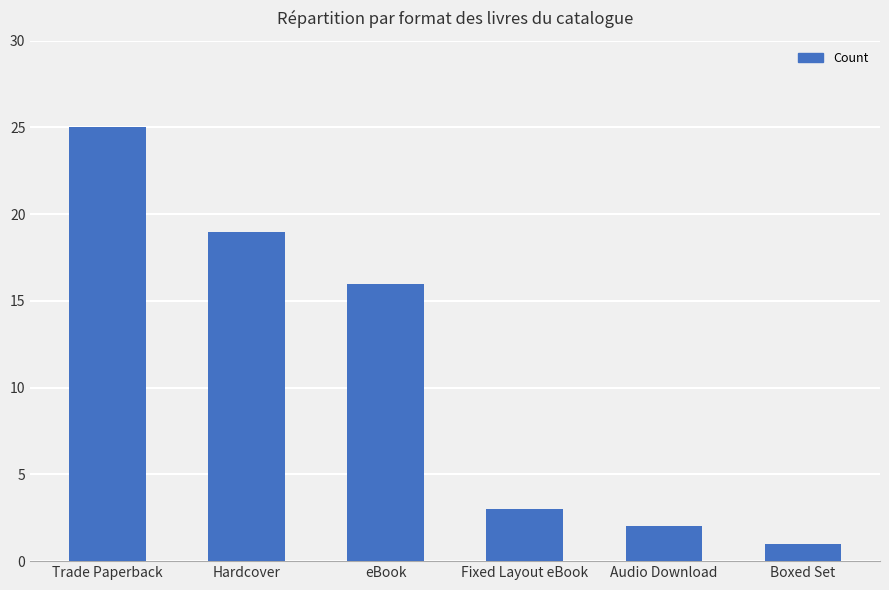

The value at Trade Paperback is 6. True or false?

False